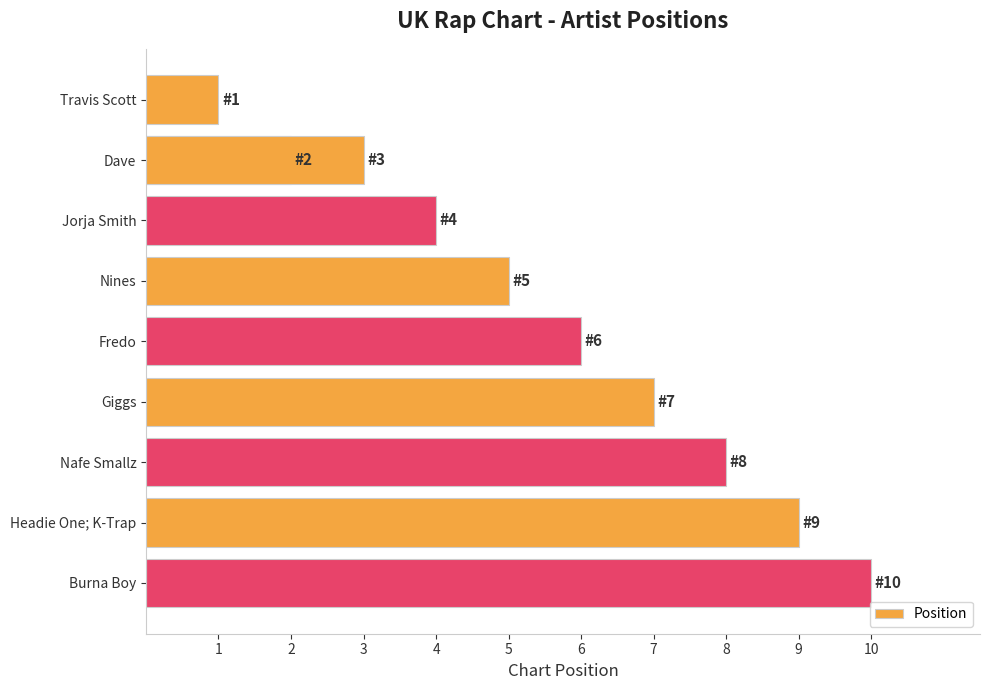

What is the average value?

6